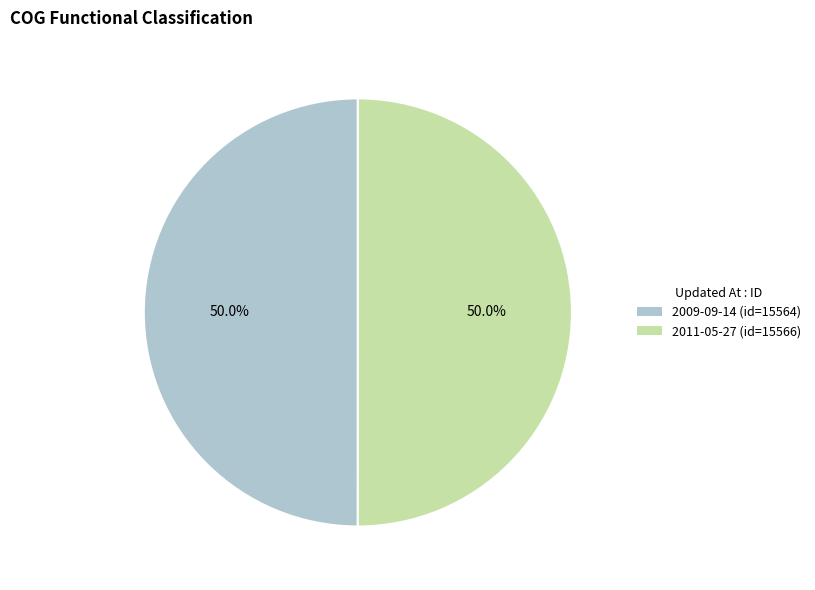

How much of the chart is everything except 2011-05-27 (id=15566)?

50.0%